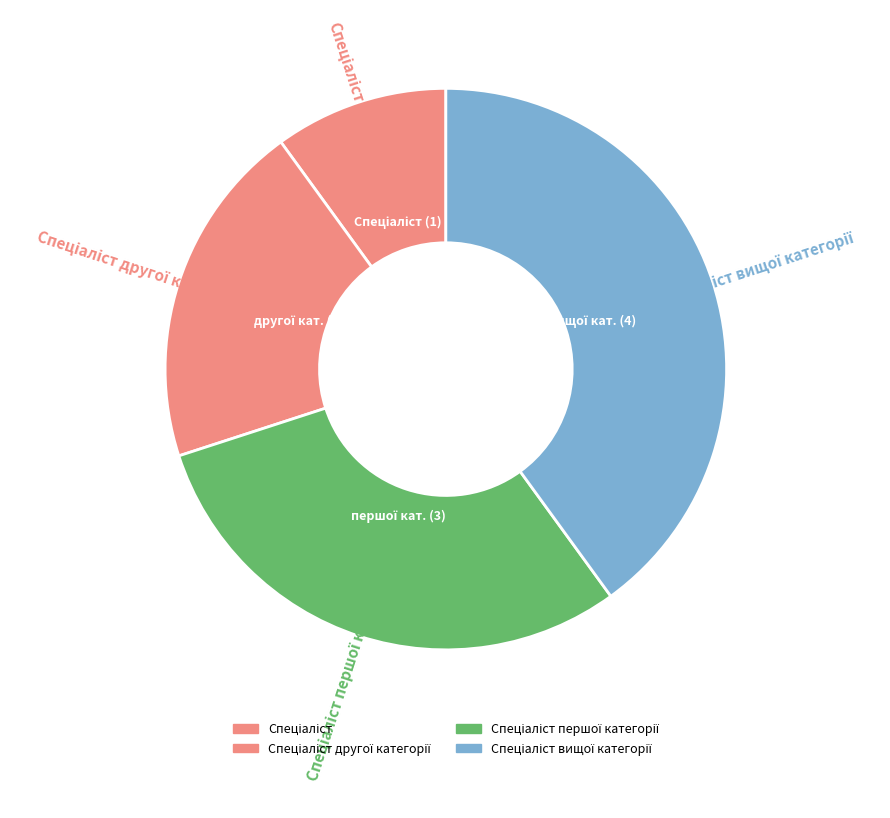

Count the number of slices in the pie.

4